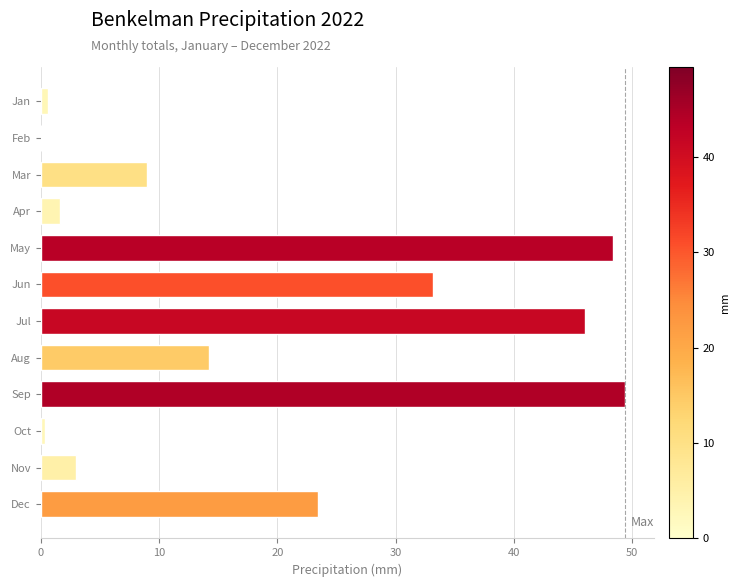

What is the maximum value shown in the chart?

49.4